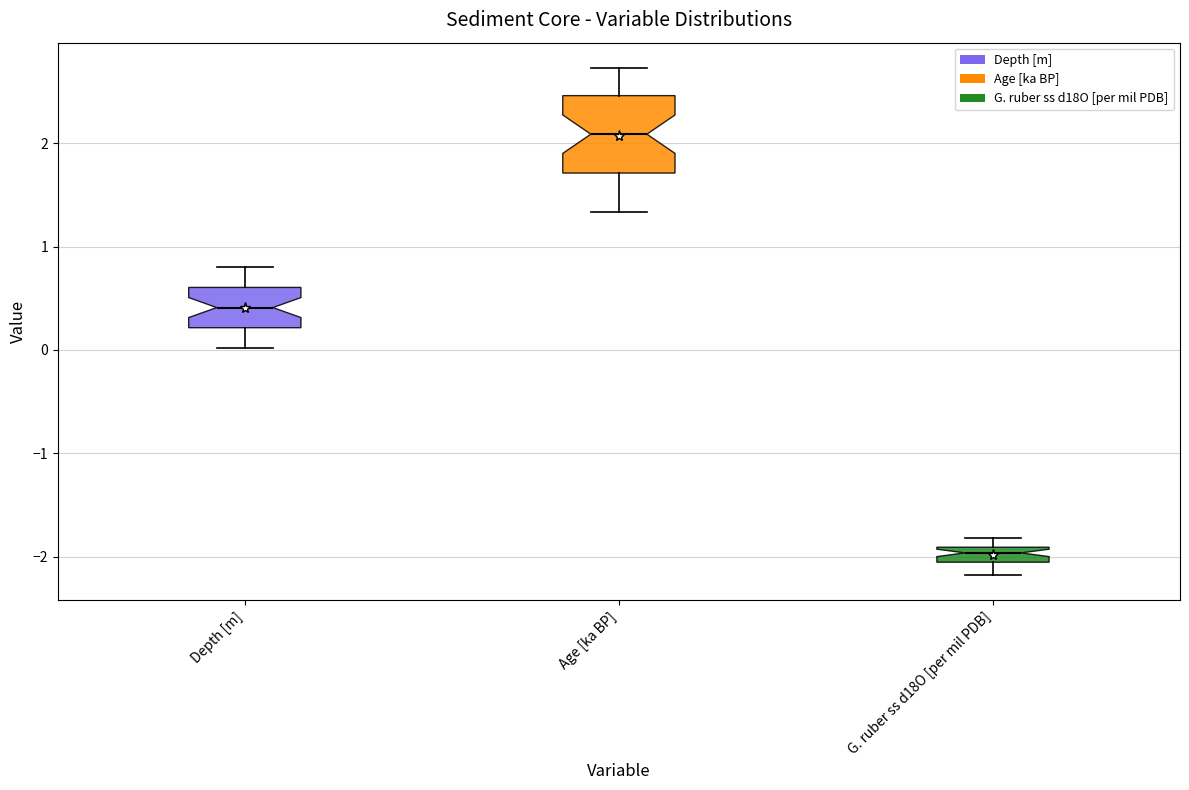

Comparing the boxes themselves (not the whiskers), which one is the tallest?

Age [ka BP]